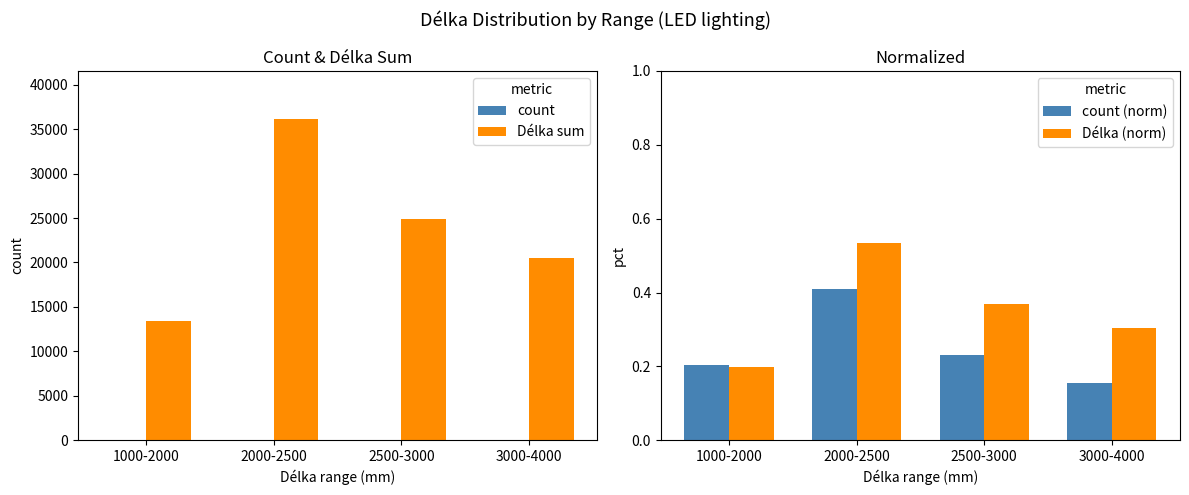

What is the maximum value shown in the chart?

36133.0